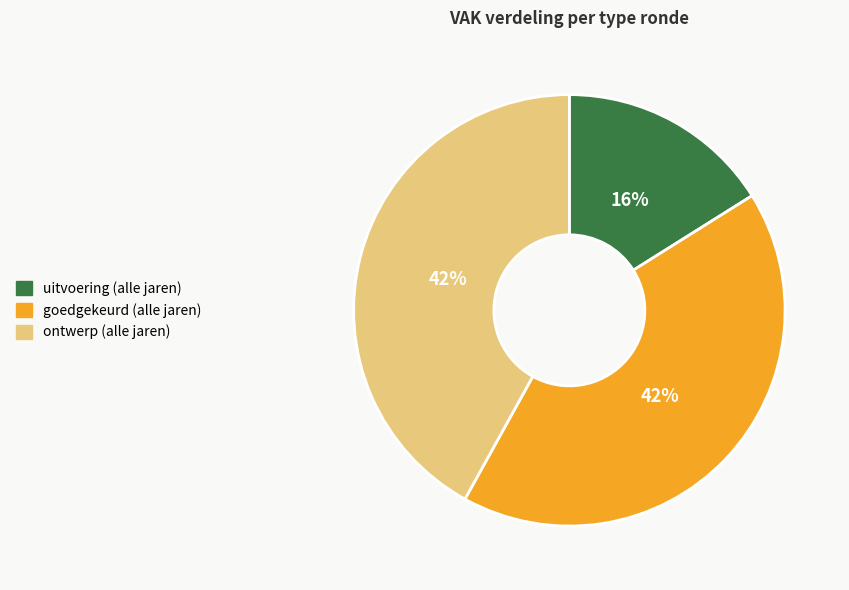

Combined, do goedgekeurd (alle jaren) and uitvoering (alle jaren) account for over 50%?

Yes